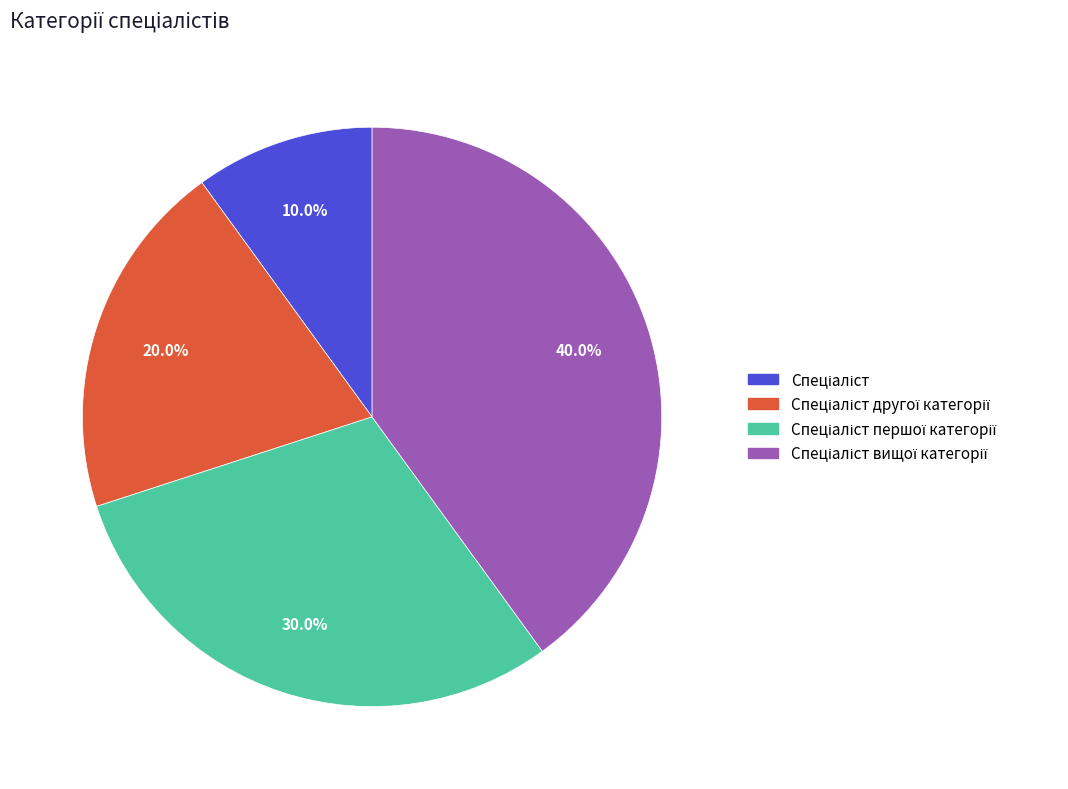

Is there any slice that represents more than half of the pie?

No